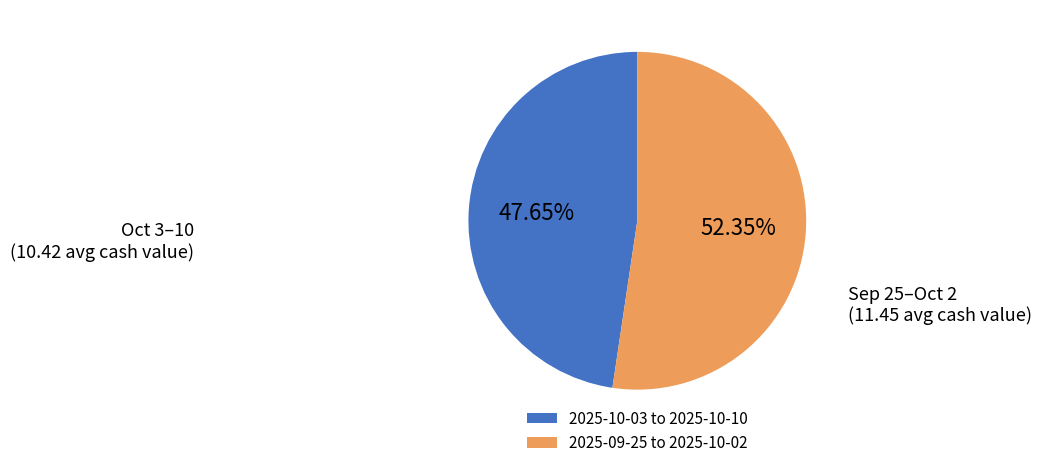

Is the sum of 2025-10-03 to 2025-10-10 and 2025-09-25 to 2025-10-02 greater than half?

Yes